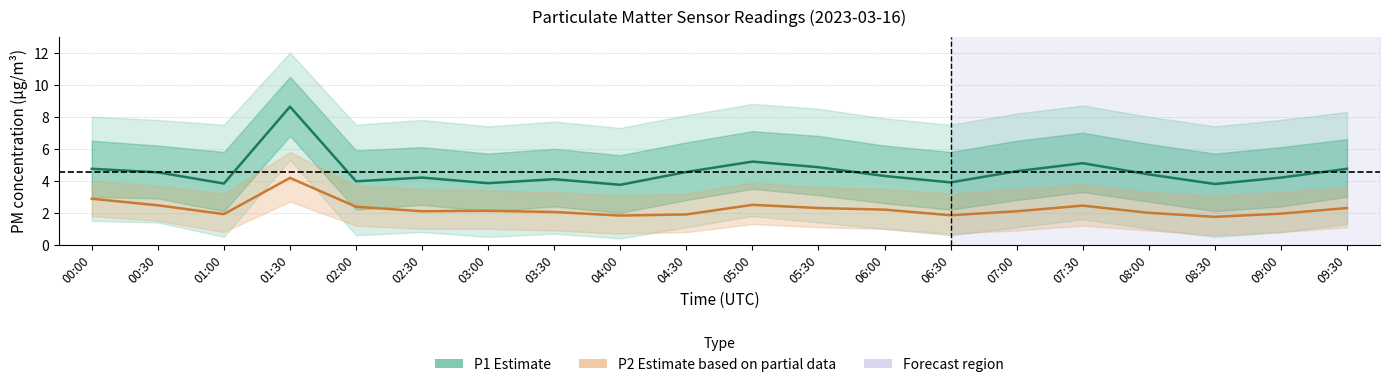

List the labels in order of P1 (Estimate) value, largest first.

01:30, 05:00, 07:30, 05:30, 00:00, 09:30, 07:00, 04:30, 00:30, 08:00, 06:00, 02:30, 09:00, 03:30, 02:00, 06:30, 03:00, 01:00, 08:30, 04:00